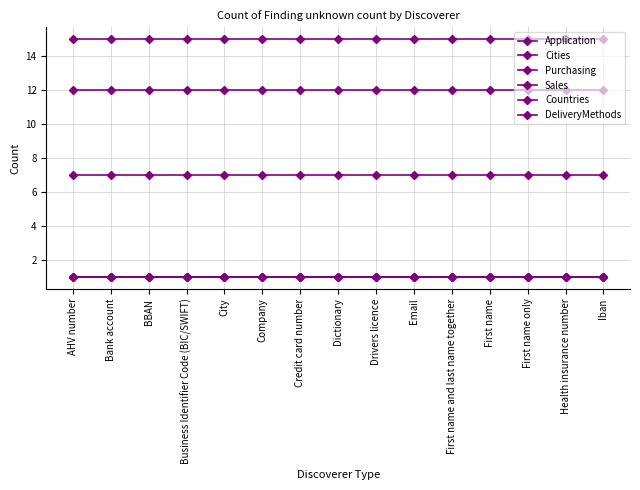

At Business Identifier Code (BIC/SWIFT), list the series in order from largest to smallest.

Application, Sales, Purchasing, Cities, Countries, DeliveryMethods